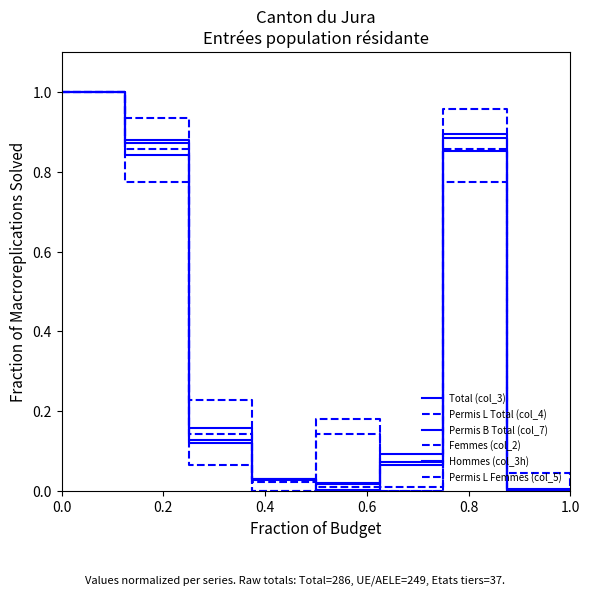

How many lines are shown in the chart?

6